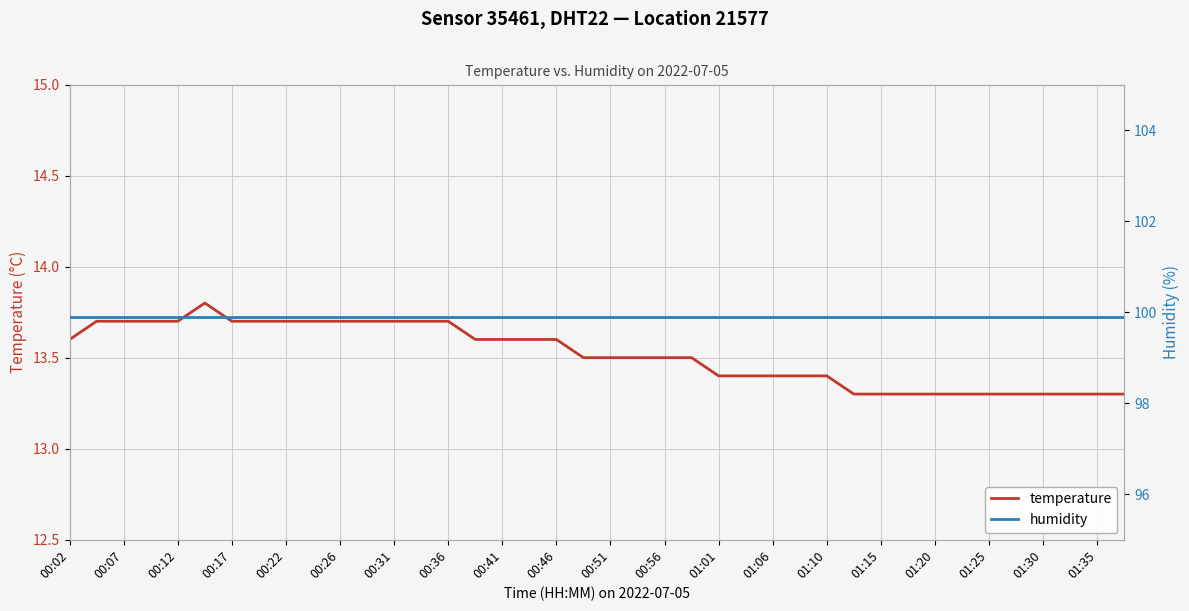

True or false: temperature has a value of 17.7 at 01:15.

False